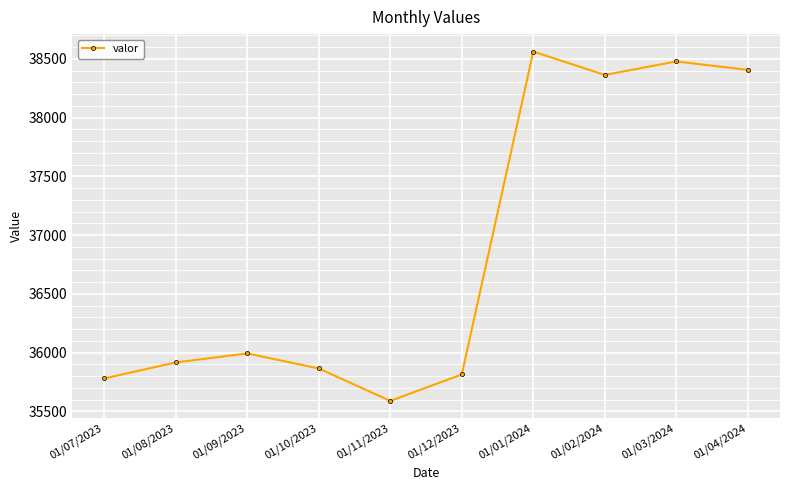

At which label is the value closest to 37076?

01/09/2023